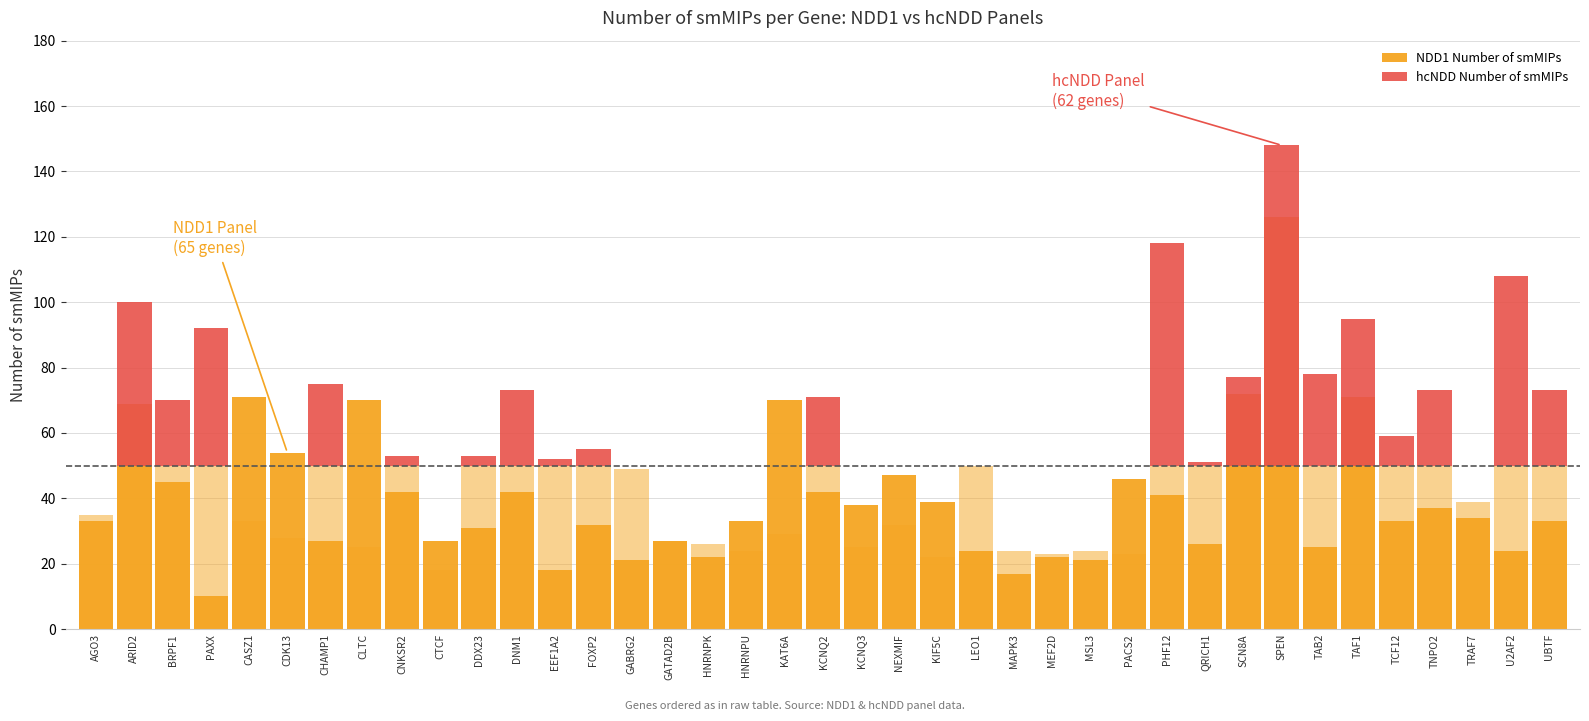

Is it true that NDD1 Number of smMIPs equals 18 at QRICH1?

False